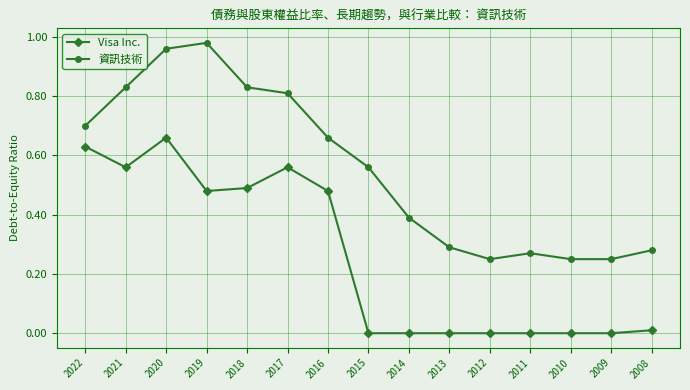

Which series changed the most between 2012 and 2011?

資訊技術